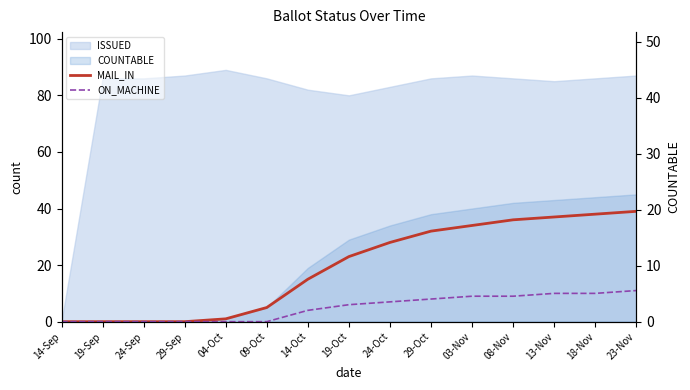

Read the ON_MACHINE value at 13-Nov, to the nearest 5.

10